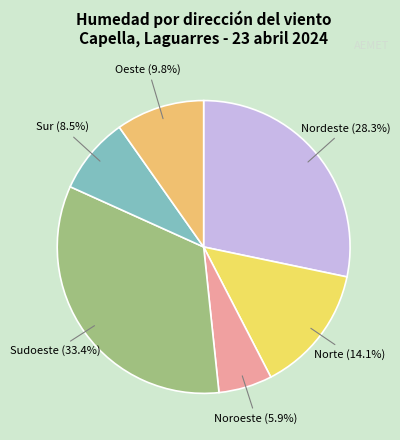

What percentage is NOT represented by Nordeste (28.3%)?

71.7%